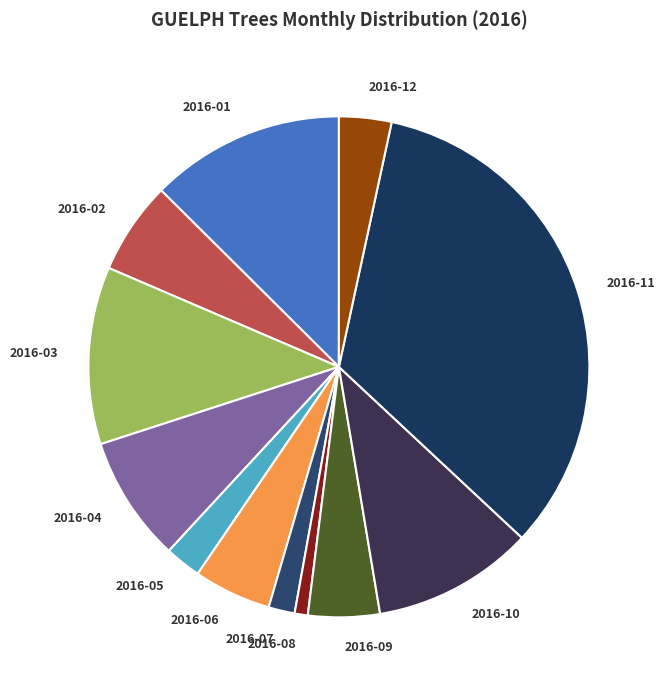

Which category has the smallest portion of the pie?

2016-08